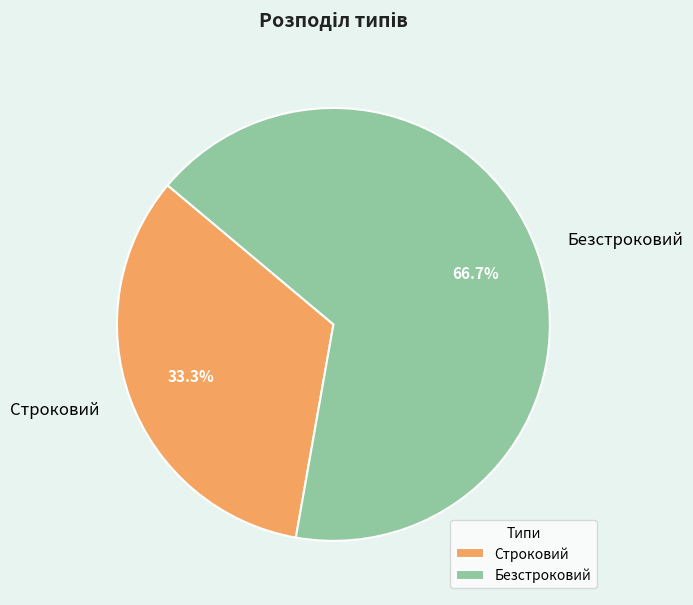

What percentage is the Строковий slice, to the nearest percent?

33%